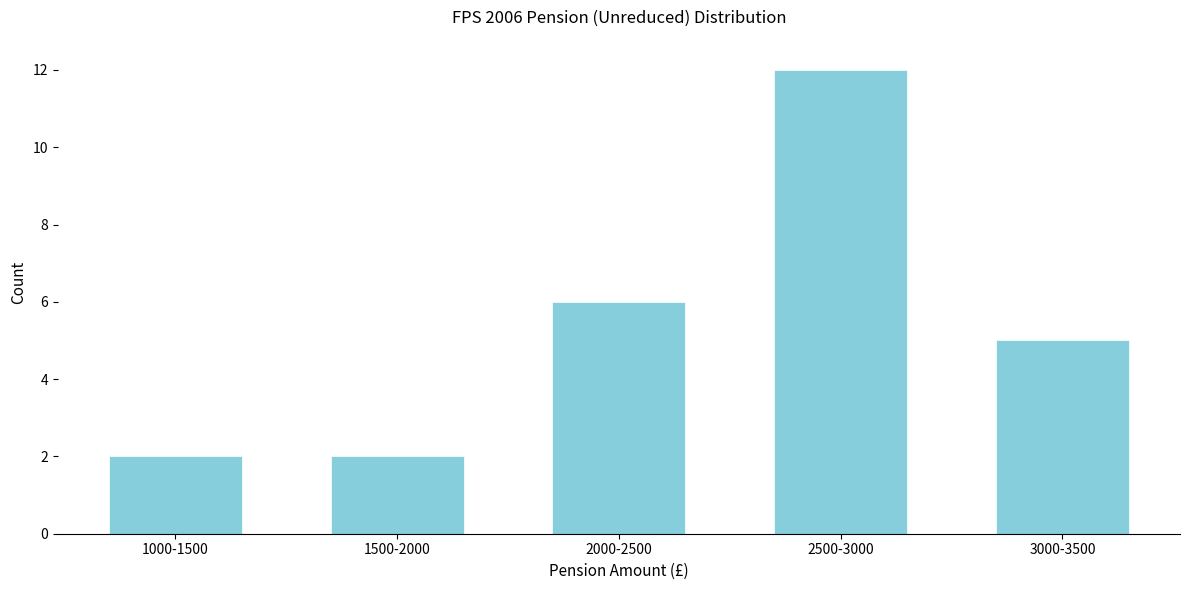

Reading right to left, transcribe all the data shown in this chart.

3000-3500=5	2500-3000=12	2000-2500=6	1500-2000=2	1000-1500=2